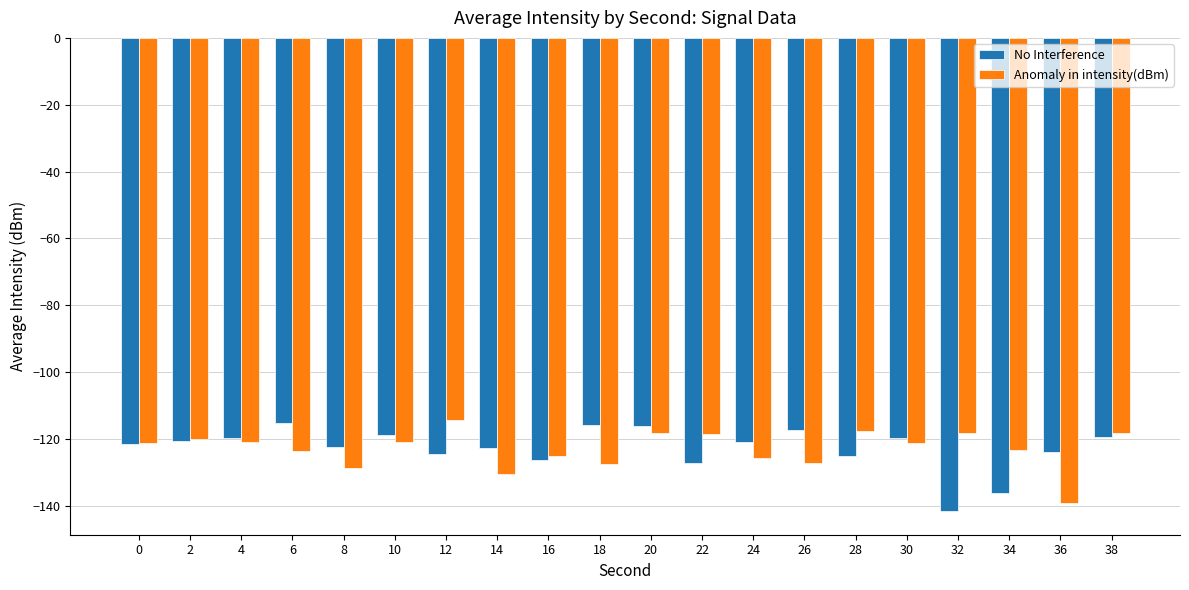

Count the number of categories in the chart.

20